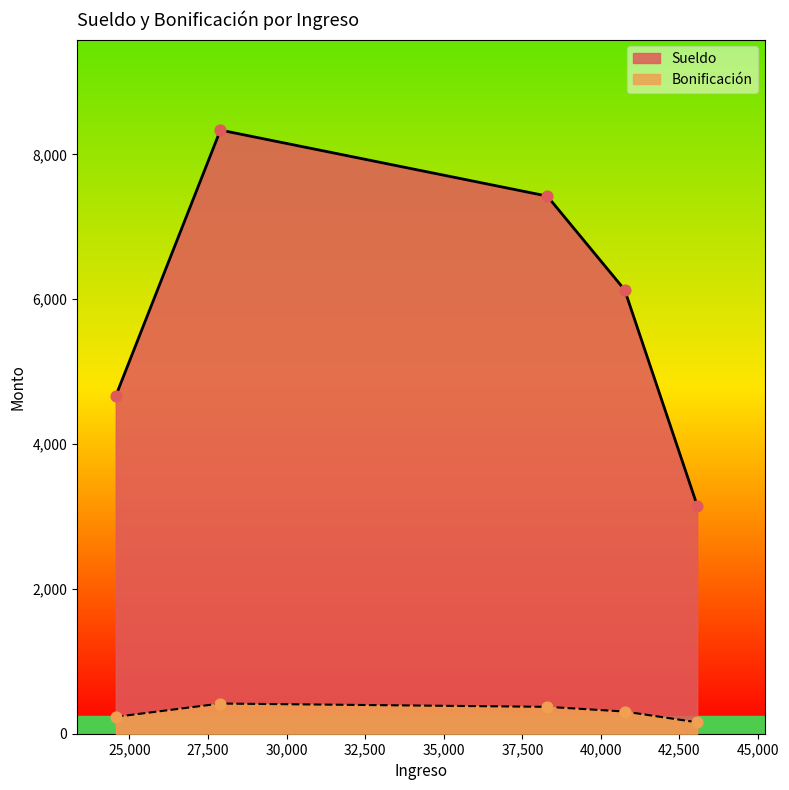

At which category is the sum across all series the highest?

27896